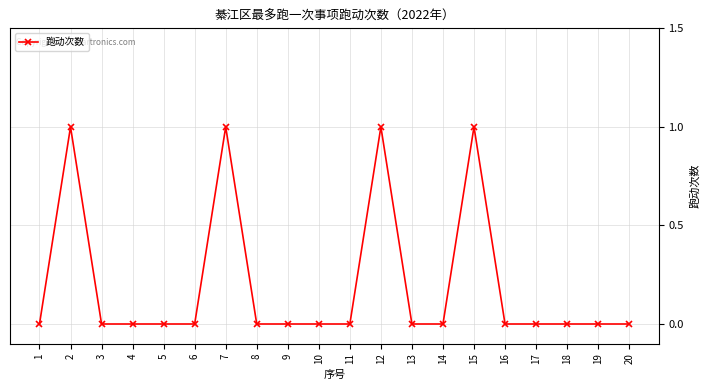

Is it true that the value at 8 is 0?

True